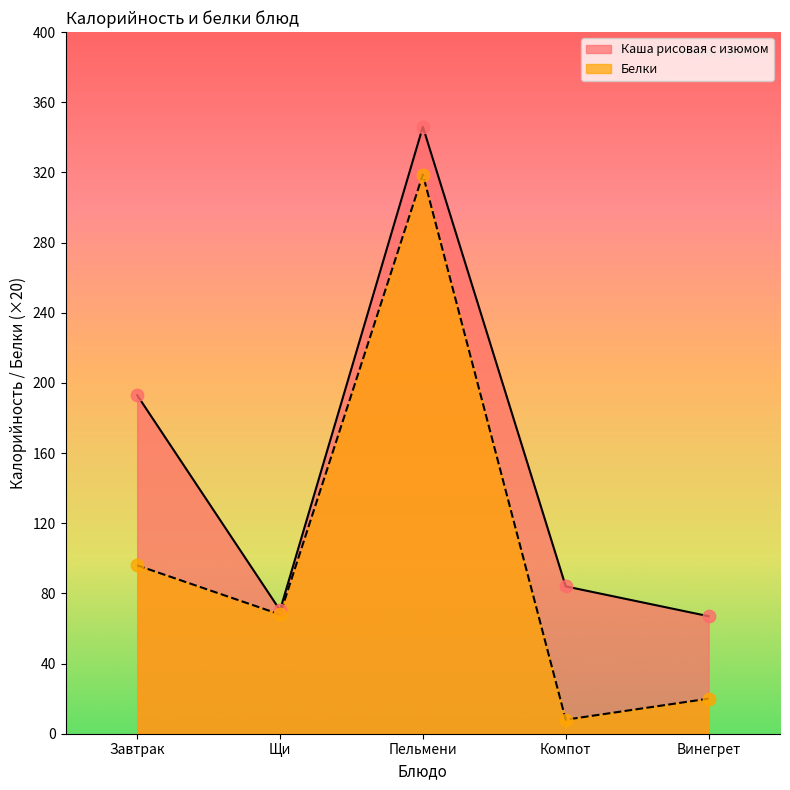

Which series has the largest total across all categories?

Каша рисовая с изюмом